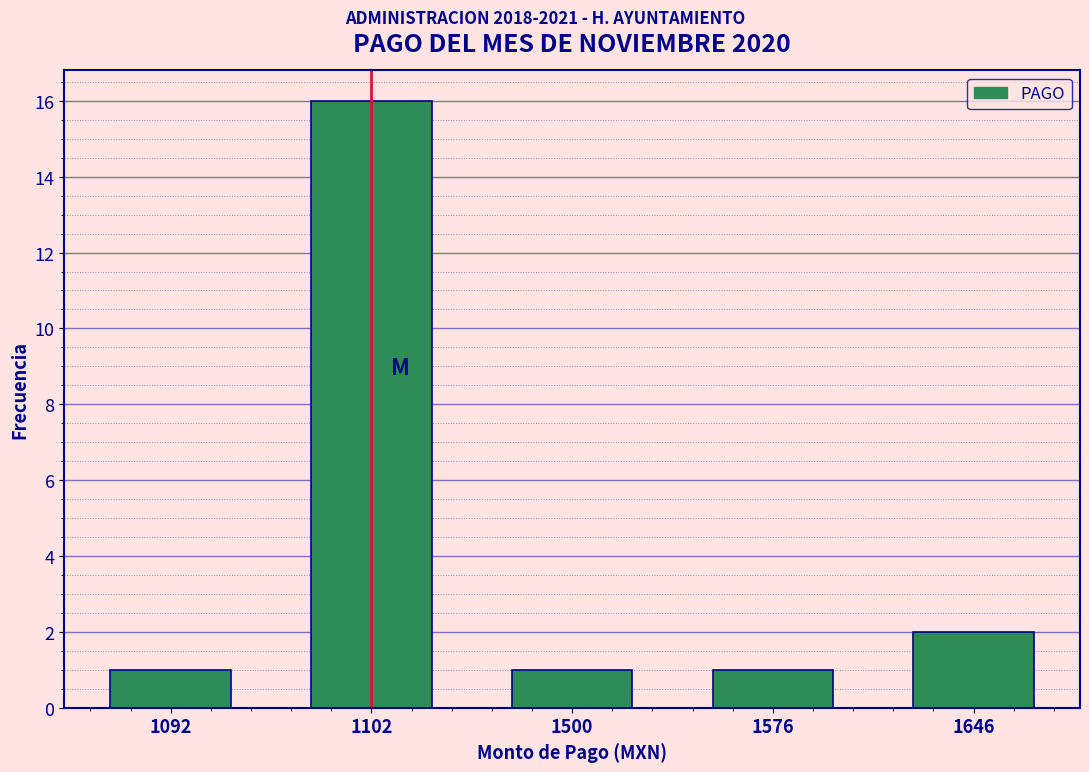

Reading left to right, what are all the values shown in this chart?

1092=1	1102=16	1500=1	1576=1	1646=2